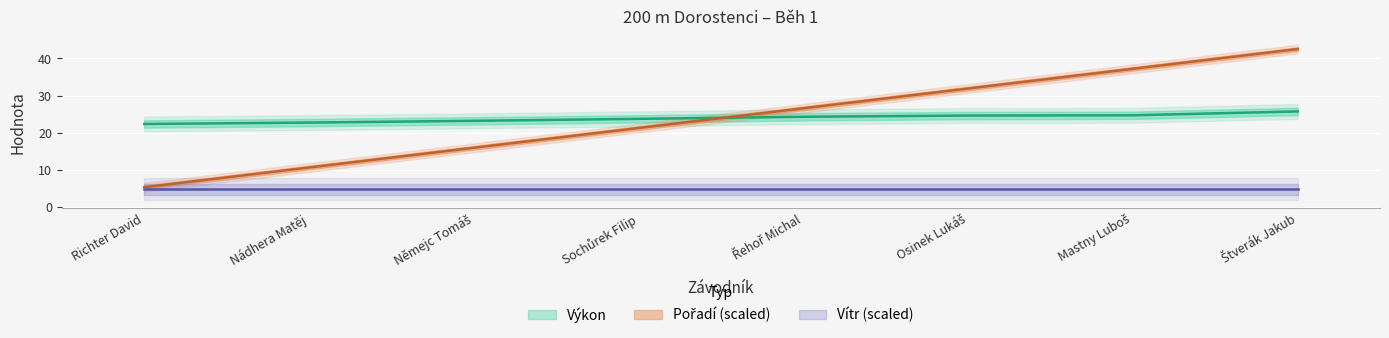

What is the highest value of the Výkon series?

25.7